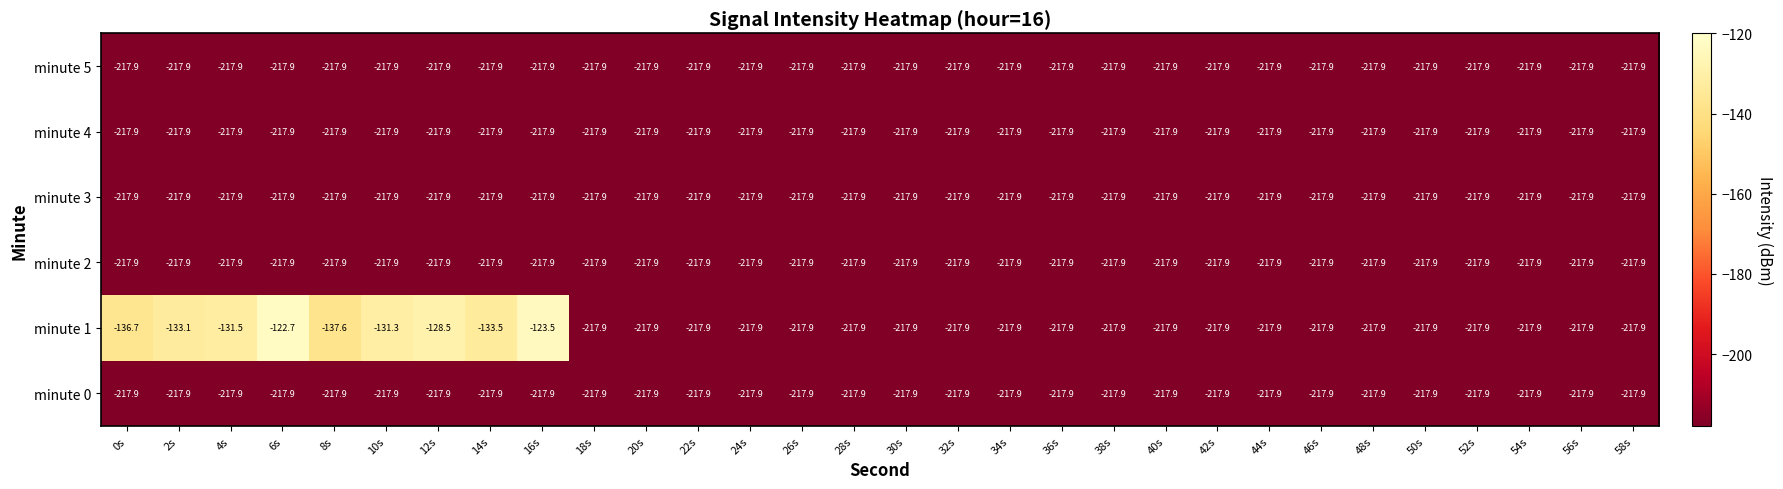

What is the sum of all minute 3 values?

-6537.0